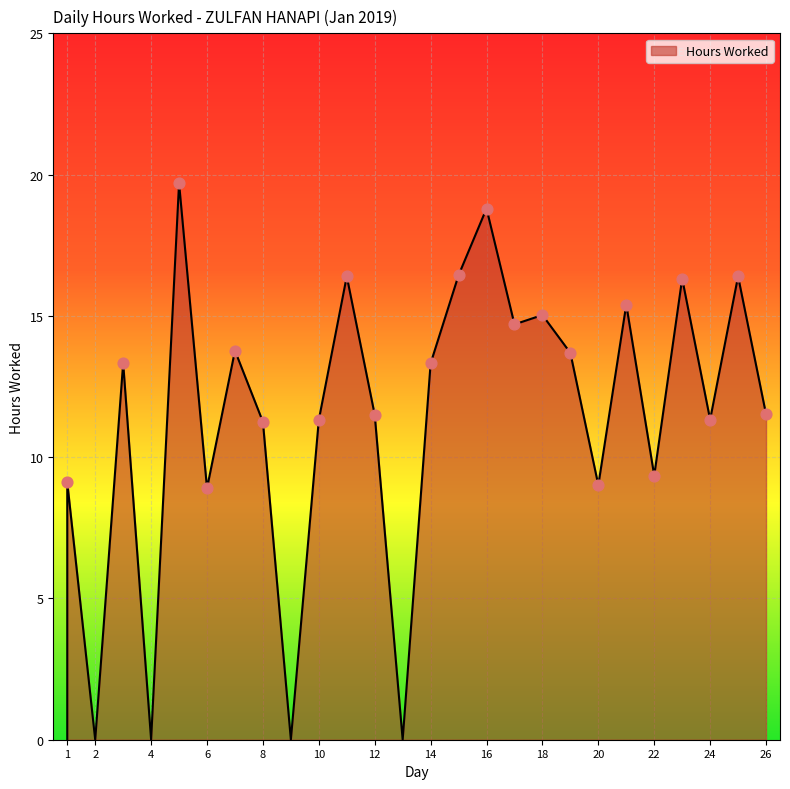

Approximately how many times larger is the value at 26 compared to 17?

0.8